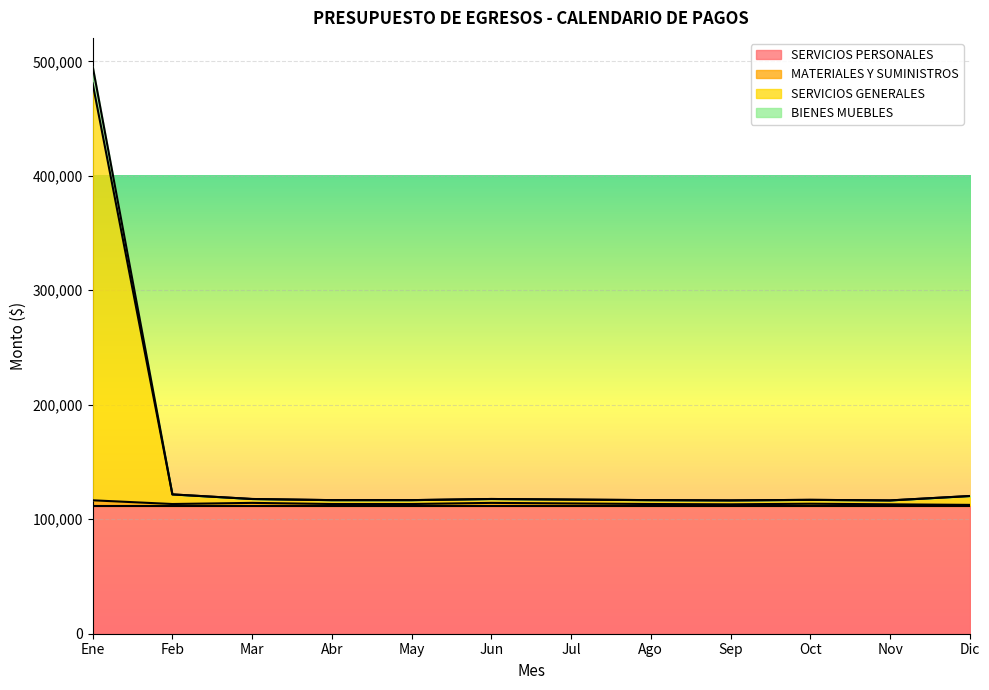

What is the average value of the BIENES MUEBLES series?

149173.8